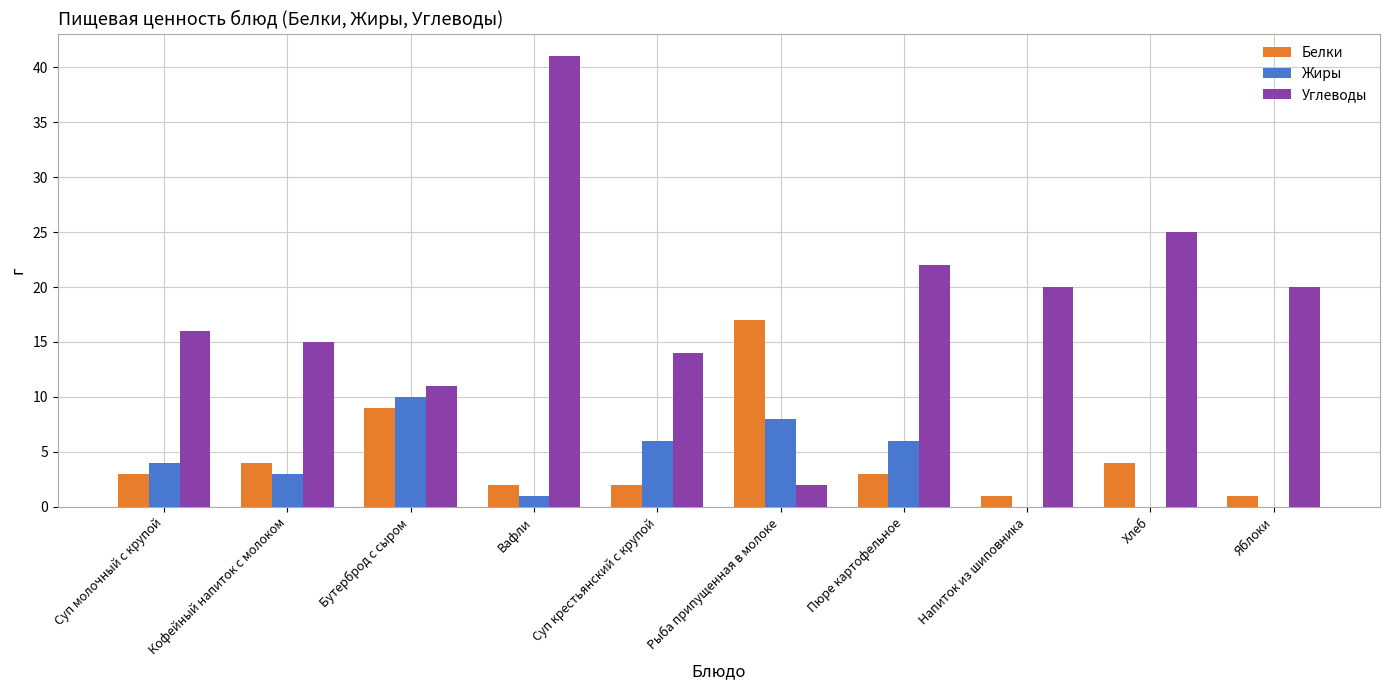

Reading left to right, transcribe all the data shown in this chart.

Белки: Суп молочный с крупой=3	Кофейный напиток с молоком=4	Бутерброд с сыром=9	Вафли=2	Суп крестьянский с крупой=2	Рыба припущенная в молоке=17	Пюре картофельное=3	Напиток из шиповника=1	Хлеб=4	Яблоки=1
Жиры: Суп молочный с крупой=4	Кофейный напиток с молоком=3	Бутерброд с сыром=10	Вафли=1	Суп крестьянский с крупой=6	Рыба припущенная в молоке=8	Пюре картофельное=6	Напиток из шиповника=0	Хлеб=0	Яблоки=0
Углеводы: Суп молочный с крупой=16	Кофейный напиток с молоком=15	Бутерброд с сыром=11	Вафли=41	Суп крестьянский с крупой=14	Рыба припущенная в молоке=2	Пюре картофельное=22	Напиток из шиповника=20	Хлеб=25	Яблоки=20